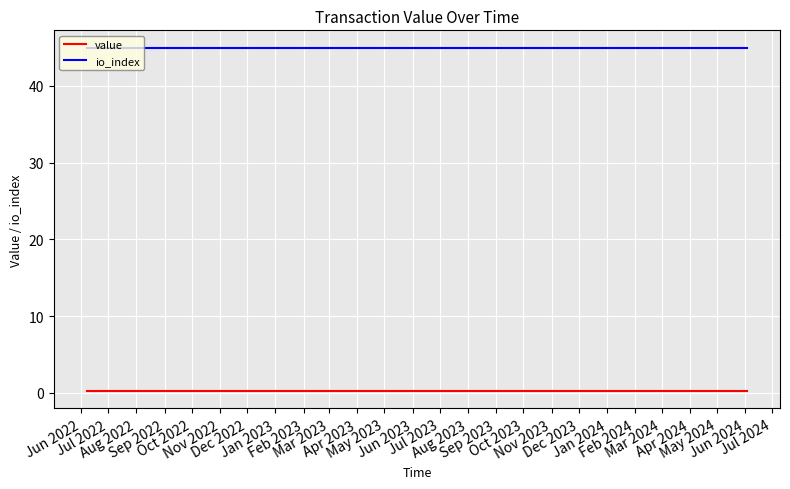

True or false: value and io_index intersect in this chart.

False